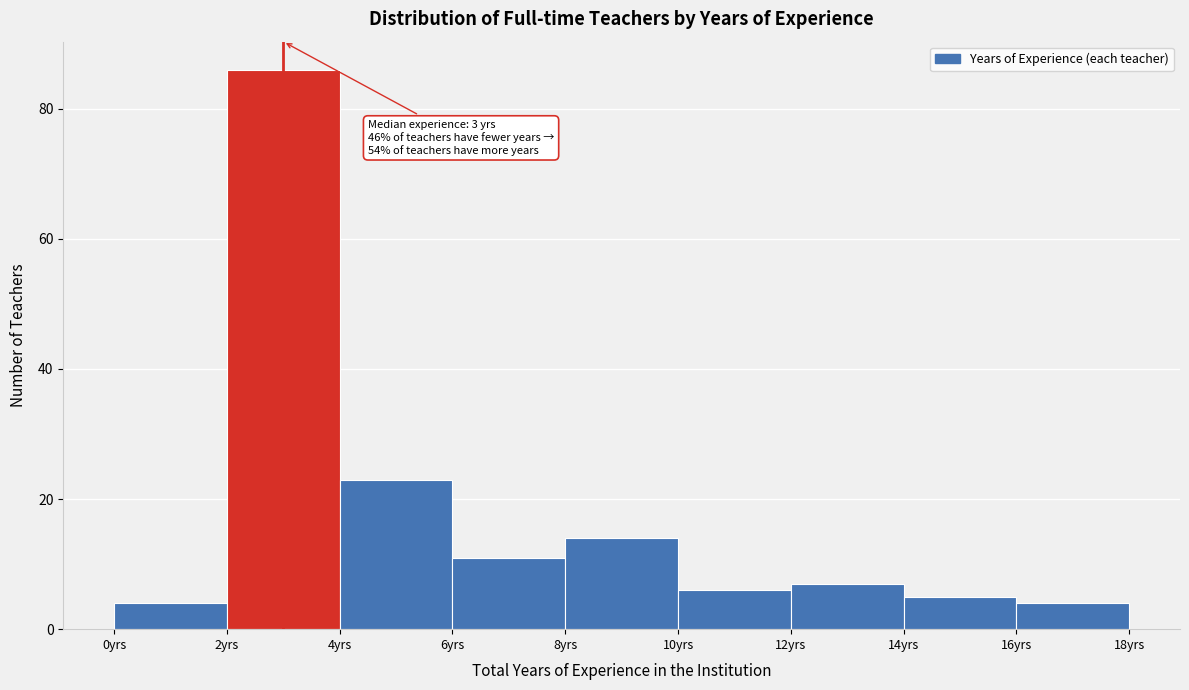

Over which range of the x-axis is the bar tallest?

2 to 4